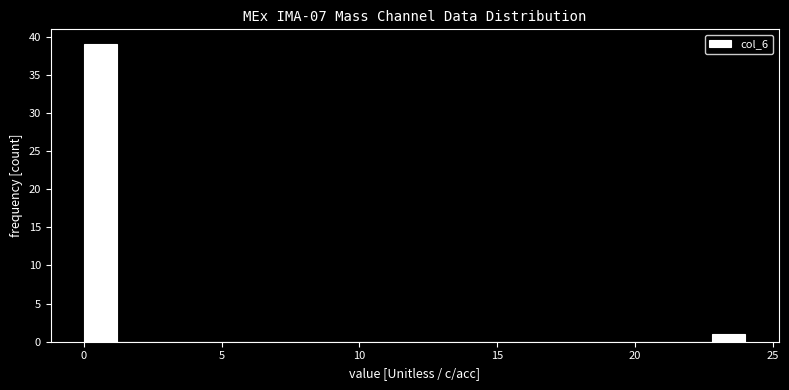

Read against the x-axis, roughly where is the centre of the tallest bar?

0.5